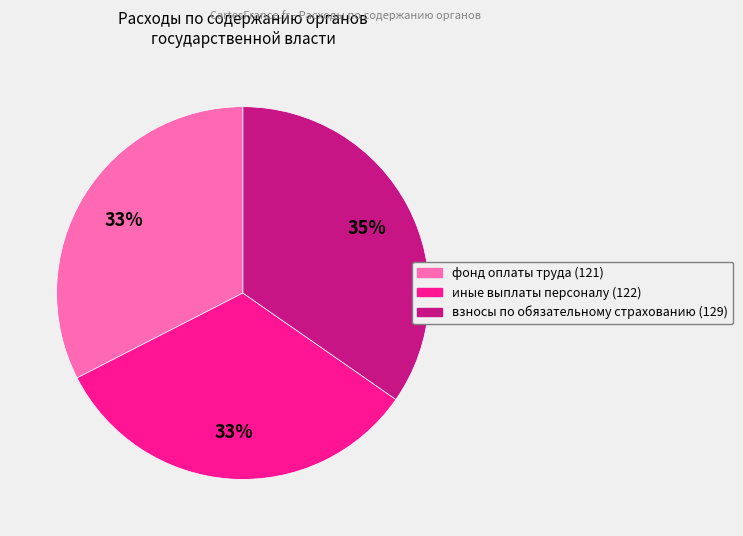

Is there a majority slice in this chart?

No